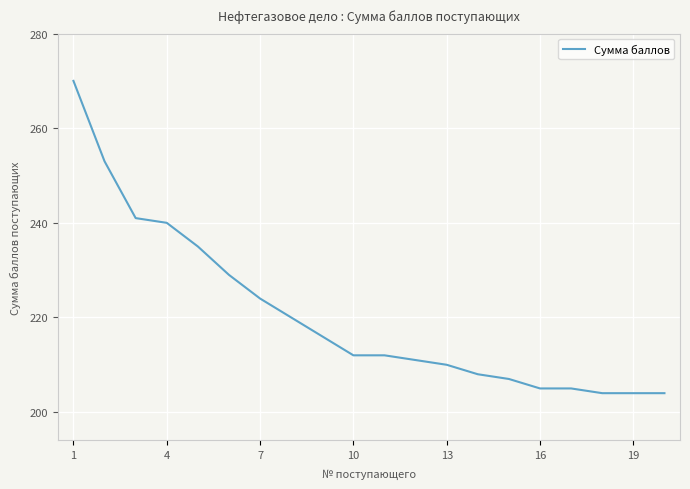

What is the greatest value displayed?

270